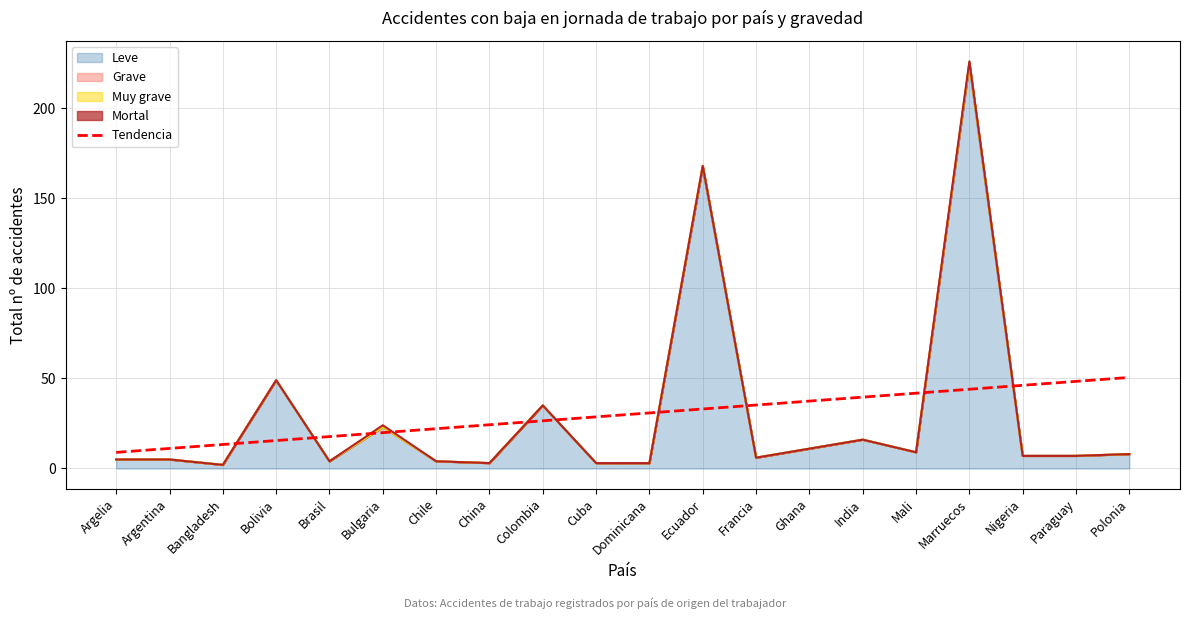

What position from the left is Marruecos?

17